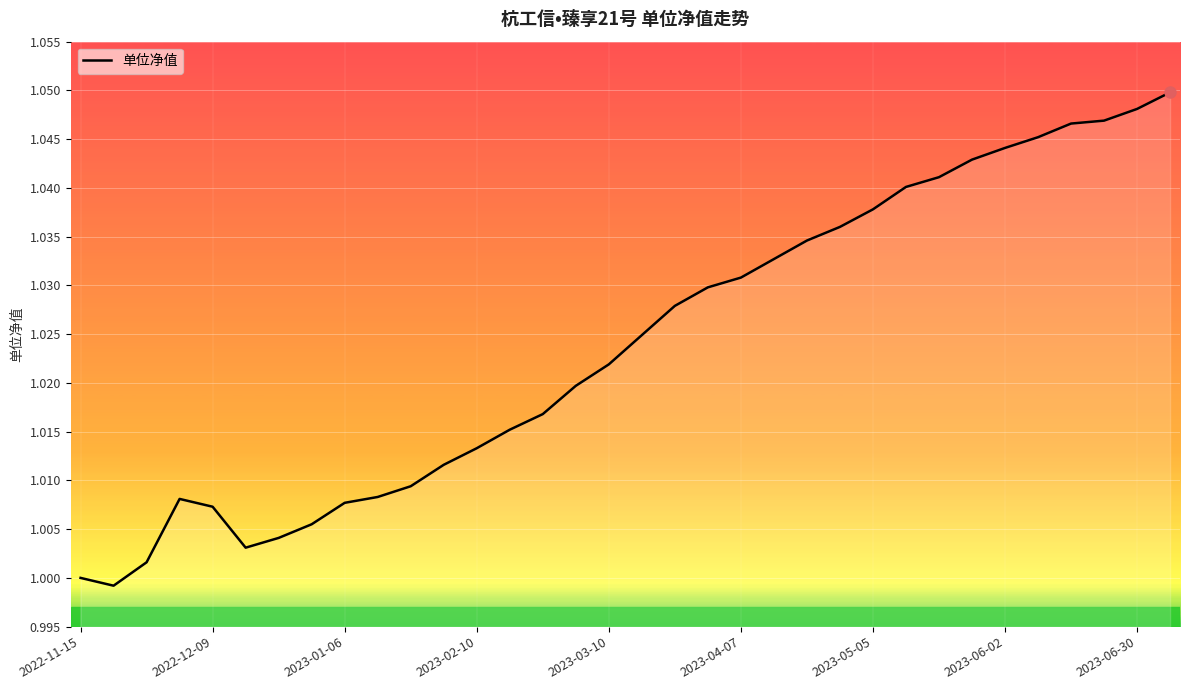

Is it true that the value at 2022-12-09 is 0.7?

False